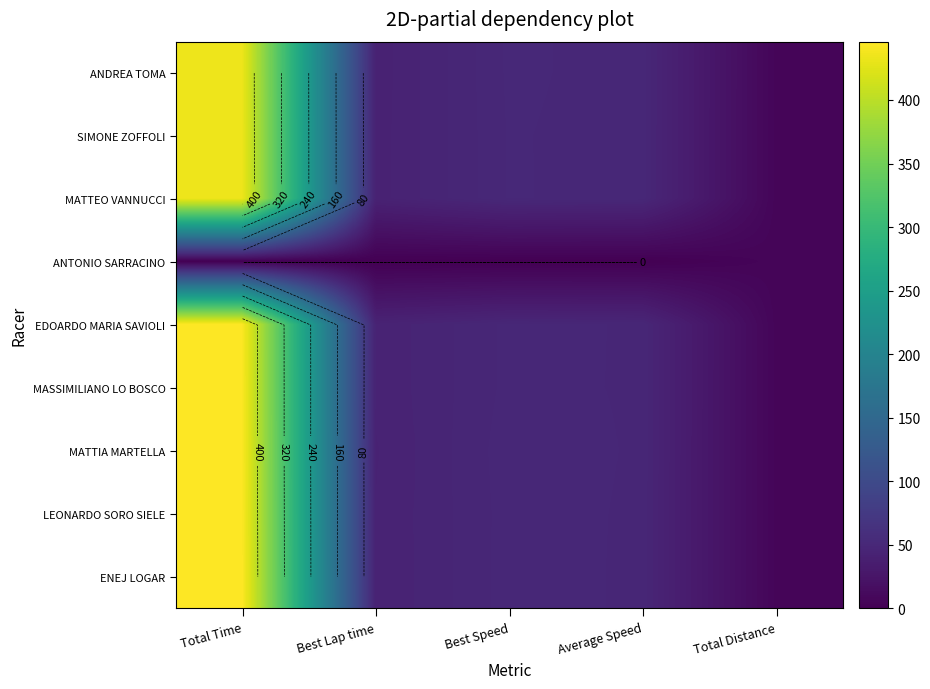

What is the greatest value displayed?

445.9